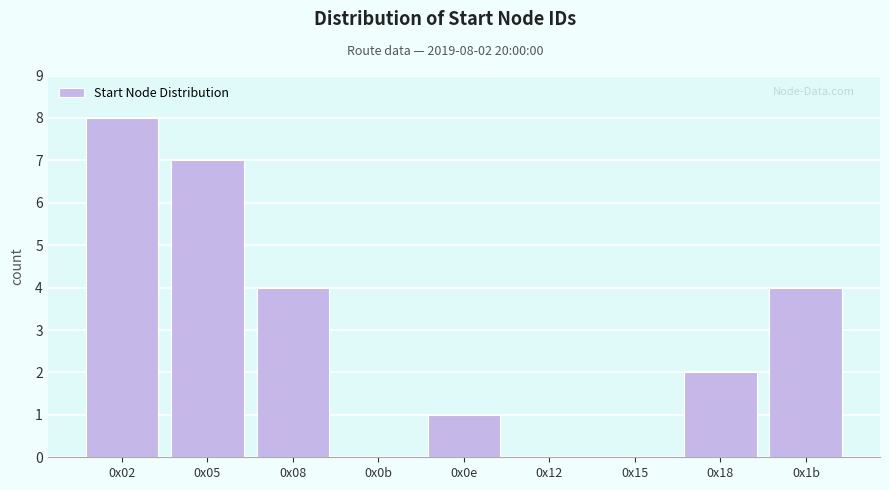

Reading left to right, transcribe all the data shown in this chart.

0x02=8	0x05=7	0x08=4	0x0b=0	0x0e=1	0x12=0	0x15=0	0x18=2	0x1b=4